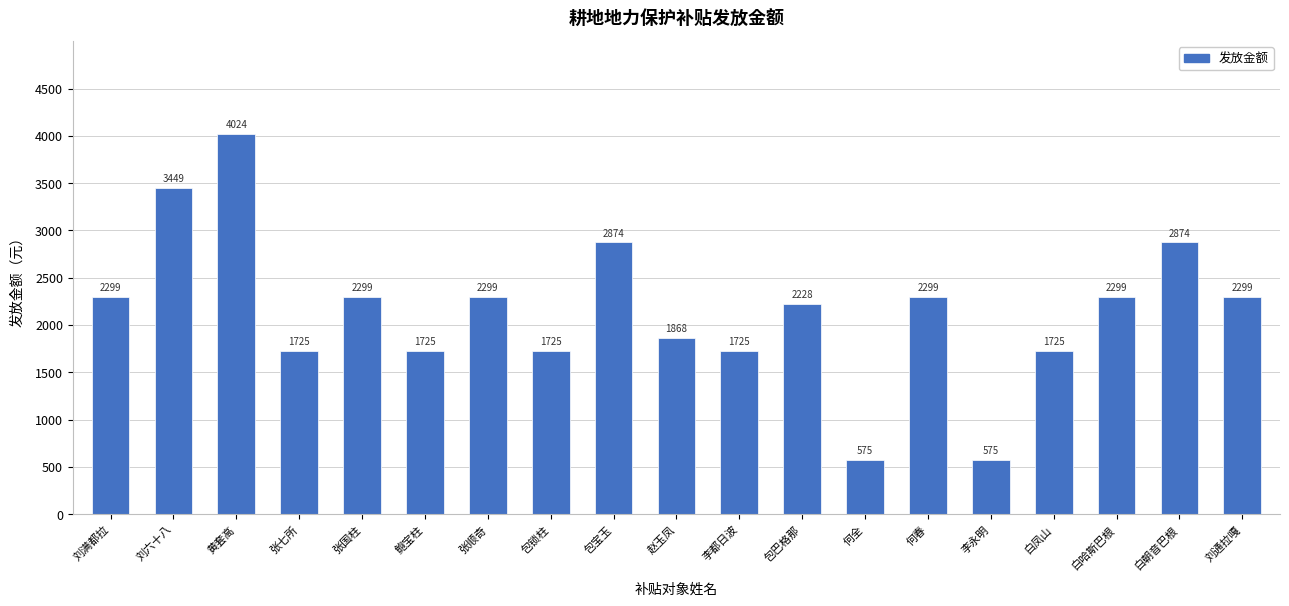

Read the value at 鲍宝柱.

1724.5